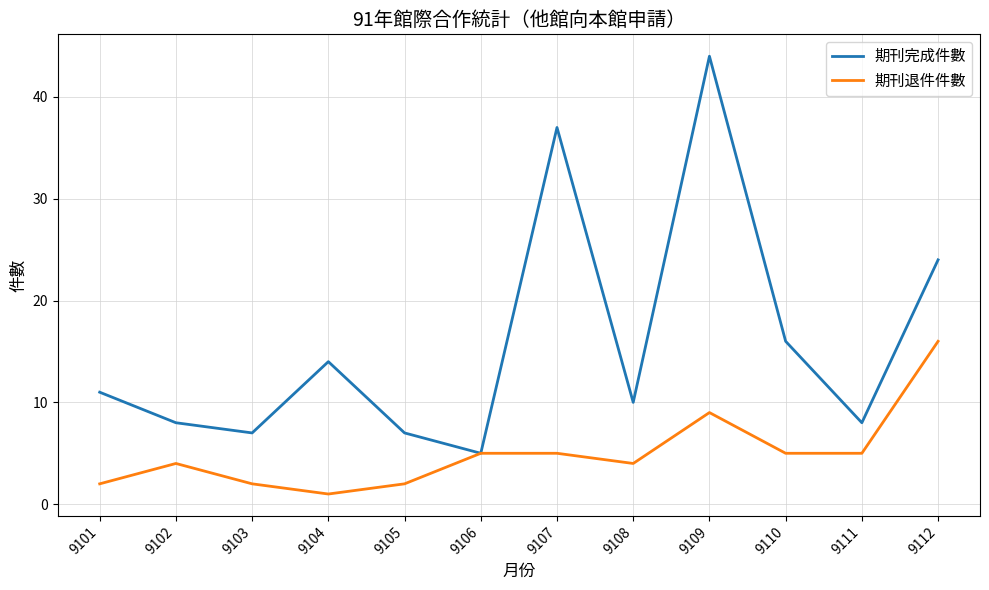

List the series in order of their peak value, highest first.

期刊完成件數, 期刊退件件數